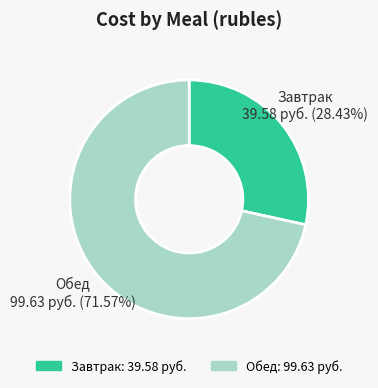

What is the majority slice?

Обед